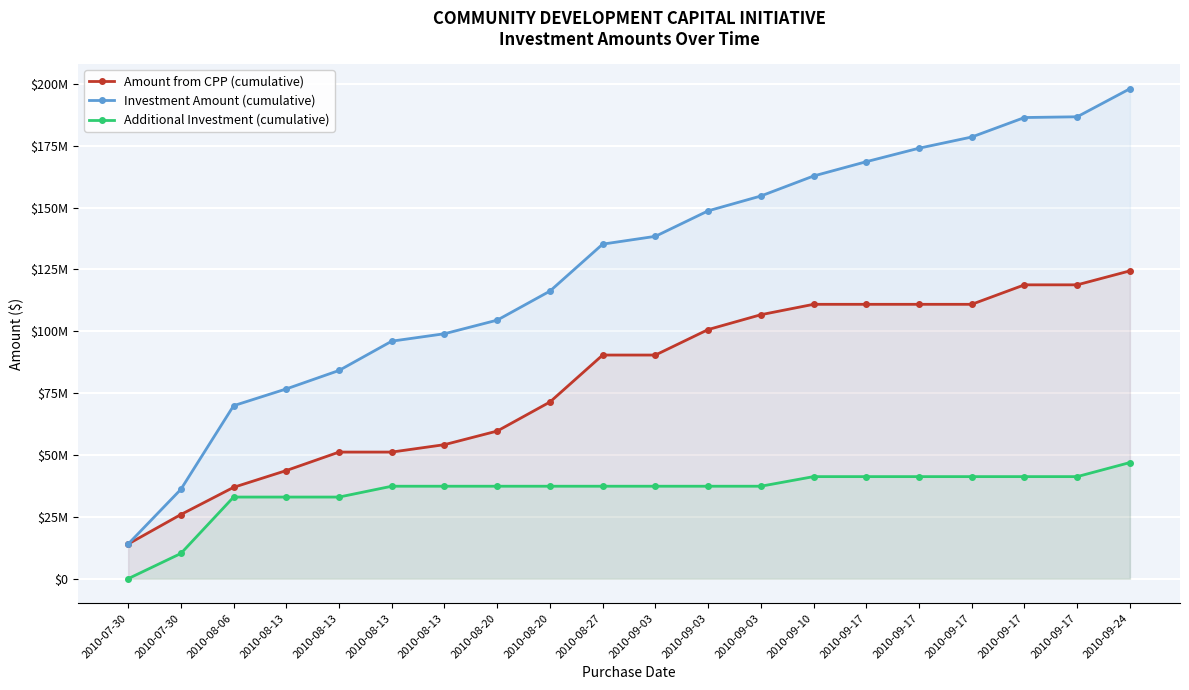

Which series has the widest spread of values?

Investment Amount (cumulative)